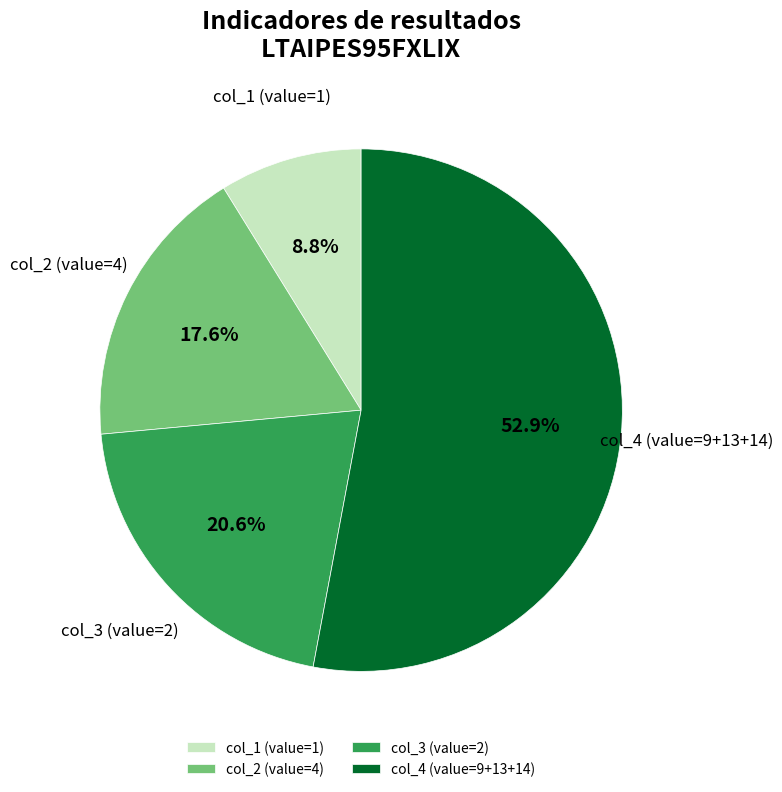

Which category has the smallest portion of the pie?

col_1 (value=1)